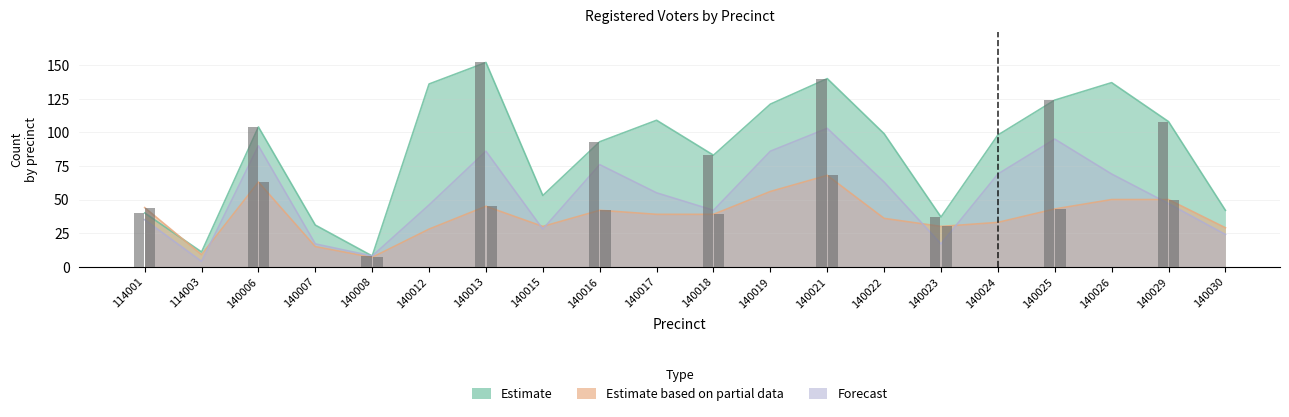

How many groups of bars are there?

20